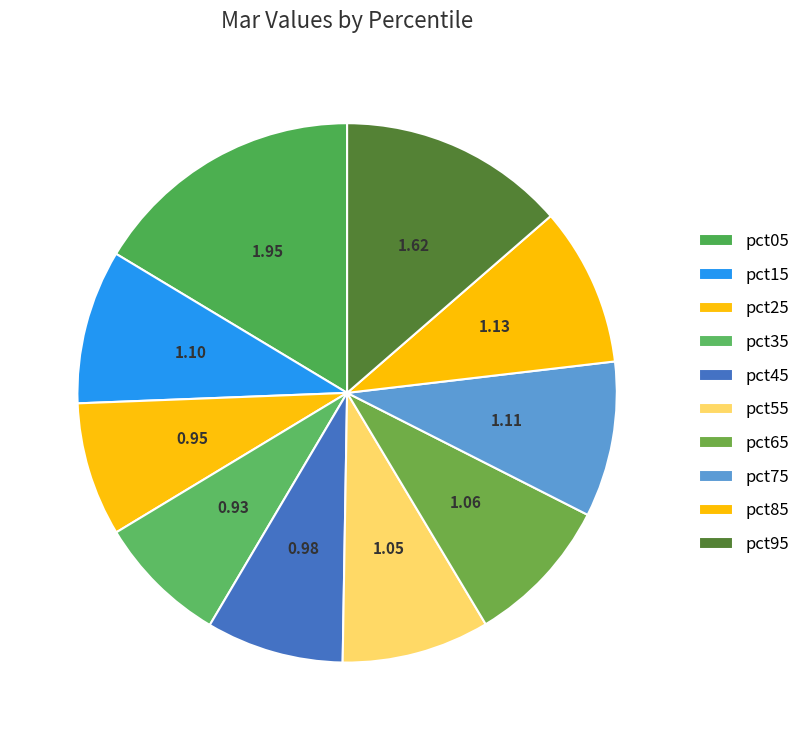

To the nearest percent, what is the combined percentage of pct75 and pct35?

17%